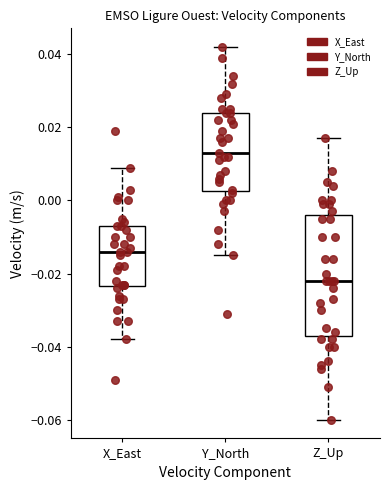

Comparing the boxes themselves (not the whiskers), which one is the tallest?

Z_Up